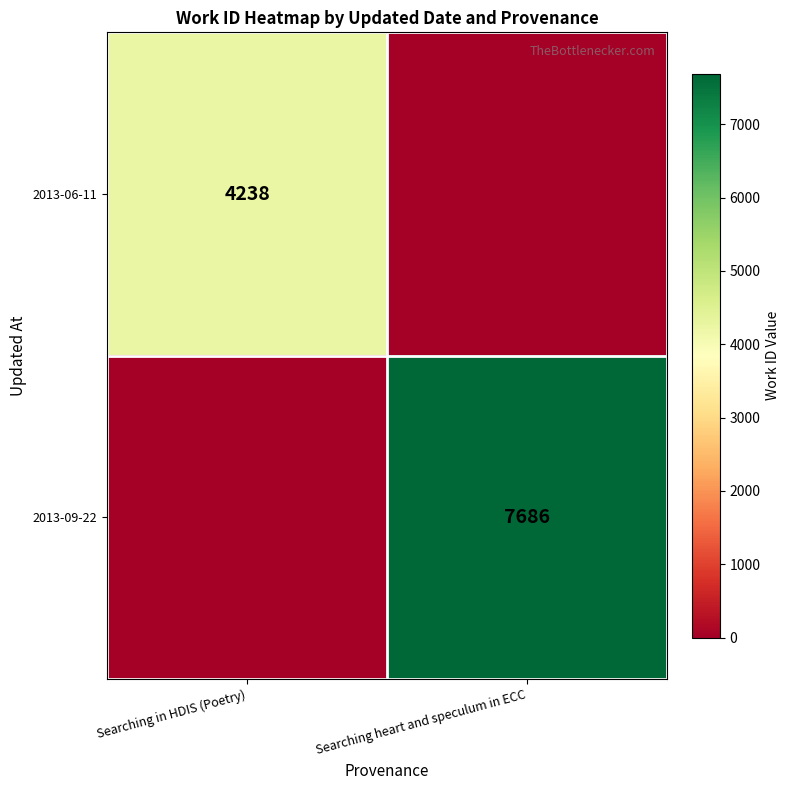

Is it true that 2013-06-11 equals 4238 at Searching in HDIS (Poetry)?

True